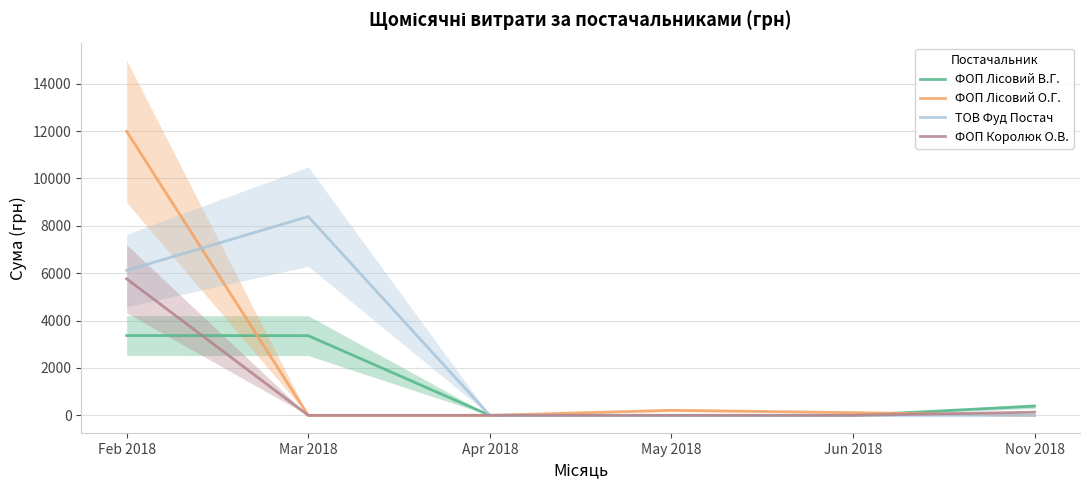

How many data points in ФОП Королюк О.В. are above 0?

2